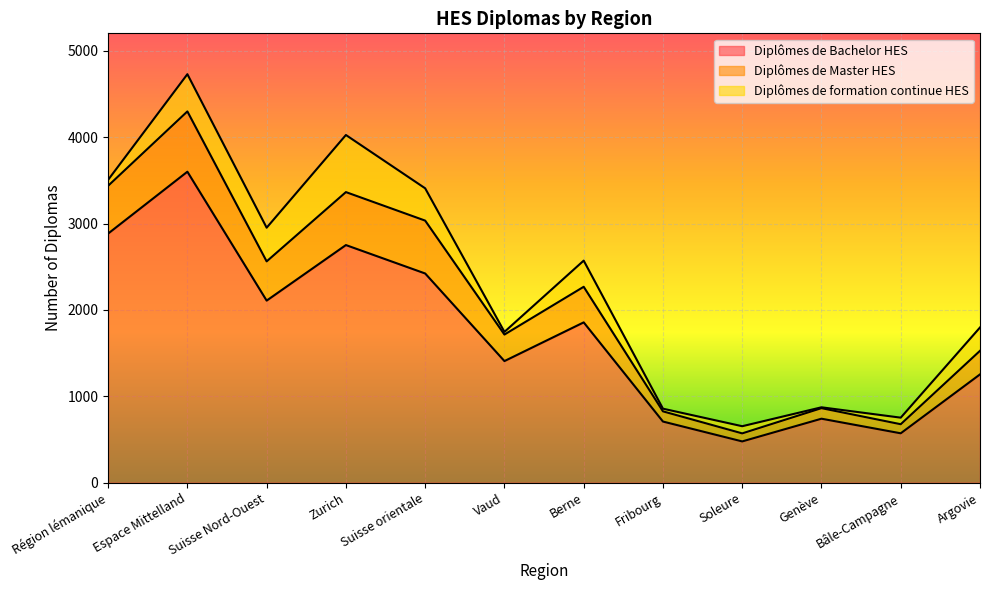

True or false: Diplômes de Bachelor HES has a value of 572 at Bâle-Campagne.

True